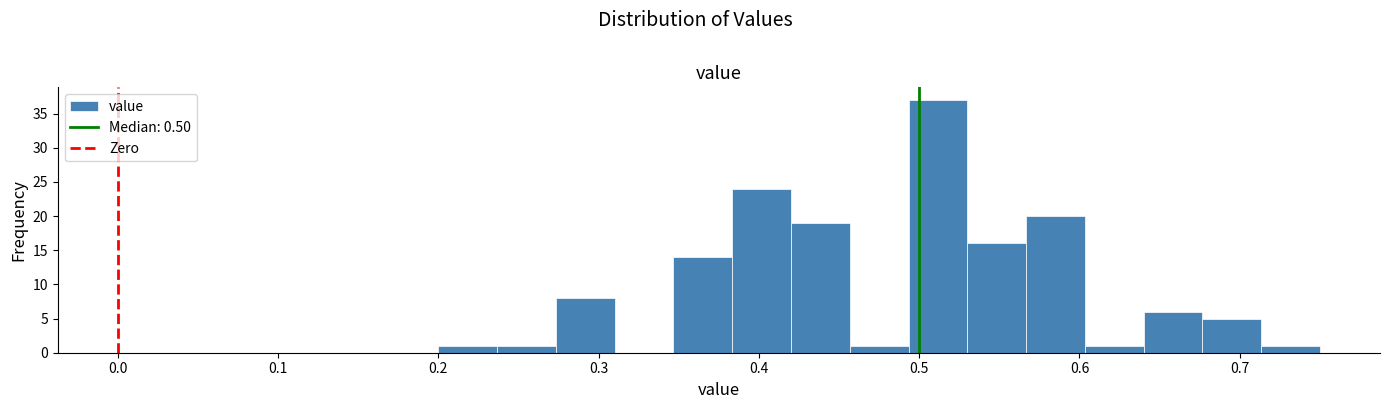

Around what value on the x-axis is the tallest bar? Give the approximate position of its centre, as read against the axis.

0.51